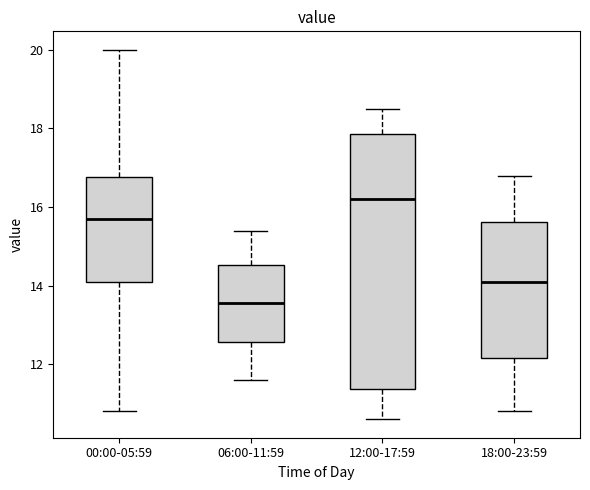

Reading left to right, transcribe this box plot: for each box, give where its median line is, the range the box spans, and where its two whiskers end, as read against the y-axis. The values are not printed on the chart, so give them approximately, as read against the axis.

00:00-05:59: median 15.8, box 14.2 to 16.8, whiskers 10.8 to 20.0
06:00-11:59: median 13.6, box 12.6 to 14.6, whiskers 11.6 to 15.4
12:00-17:59: median 16.2, box 11.4 to 17.8, whiskers 10.6 to 18.6
18:00-23:59: median 14.2, box 12.2 to 15.6, whiskers 10.8 to 16.8